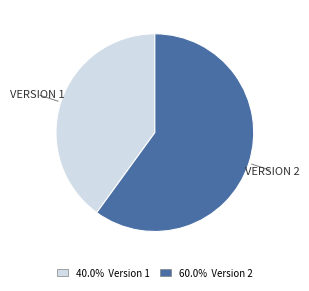

Is there any slice that represents more than half of the pie?

Yes